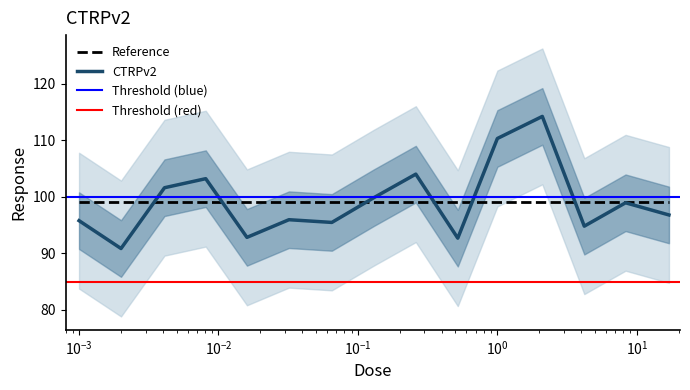

Reading left to right, list all the values displayed in this chart.

95.8	90.9	101.6	103.2	92.8	96.0	95.5	99.8	104.0	92.7	110.3	114.2	94.8	98.9	96.8